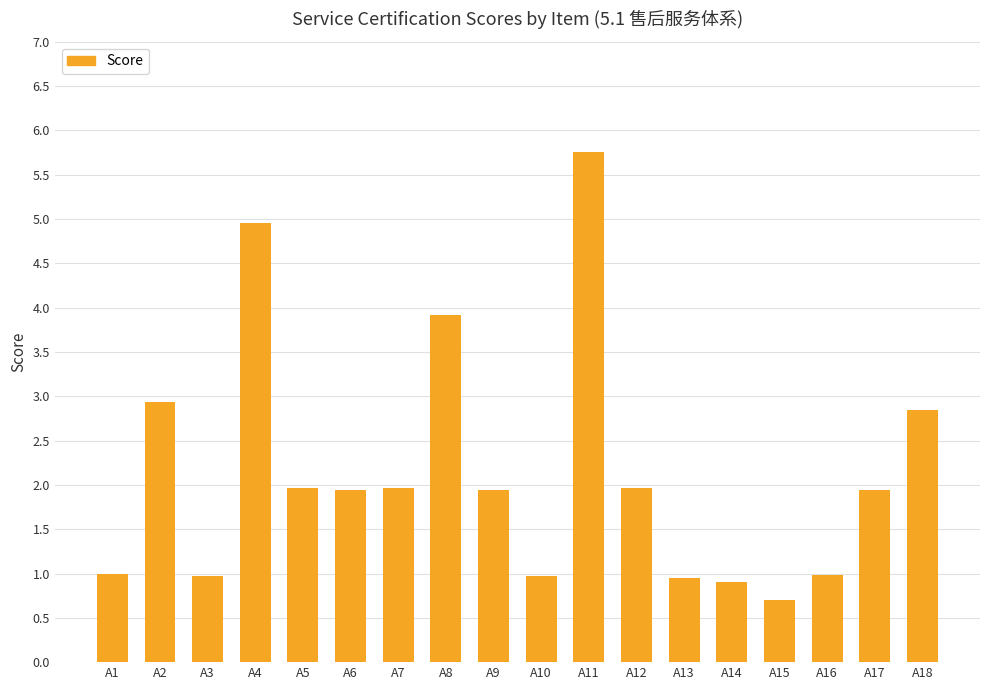

Which has a higher value, A16 or A18?

A18